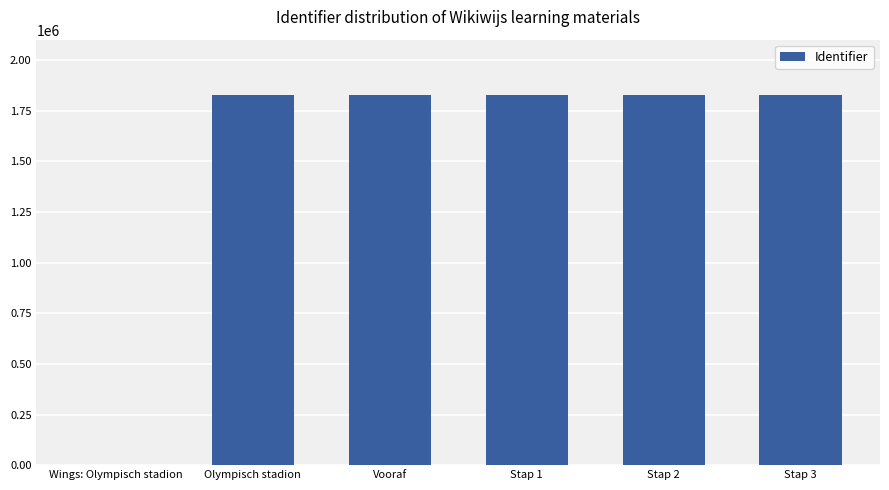

Read the value at Vooraf.

1827440